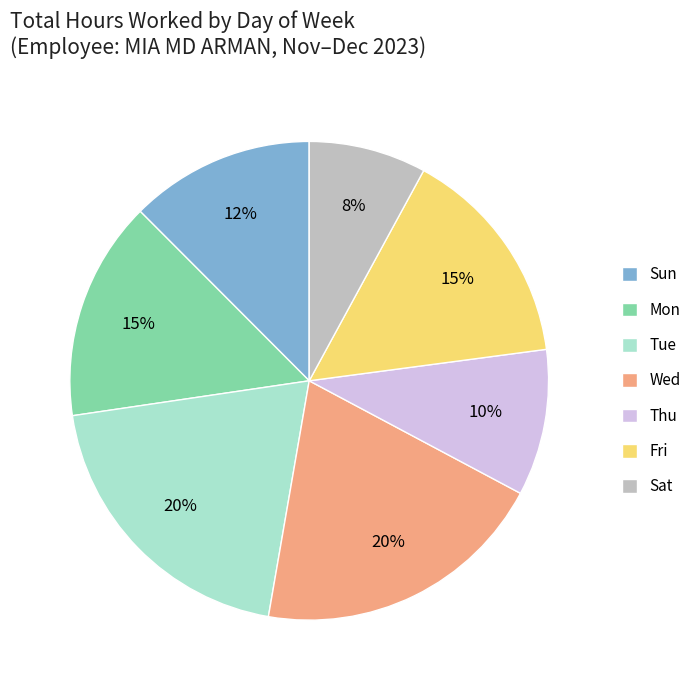

To the nearest percent, what percentage of the pie is Tue?

20%